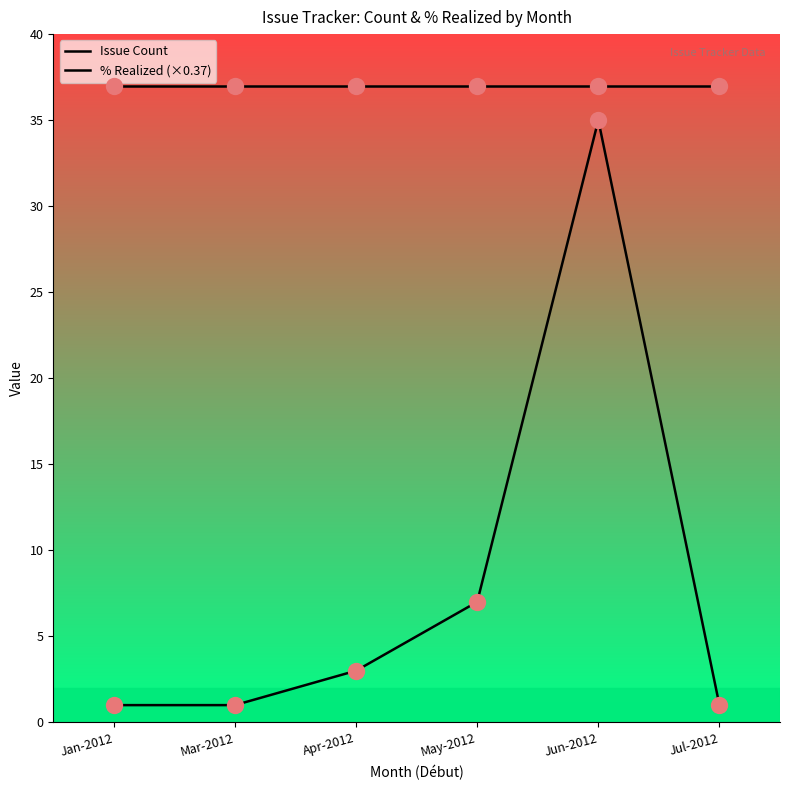

Is the value of Issue Count at May-2012 greater than the value of % Realized (×0.37) at Apr-2012?

No